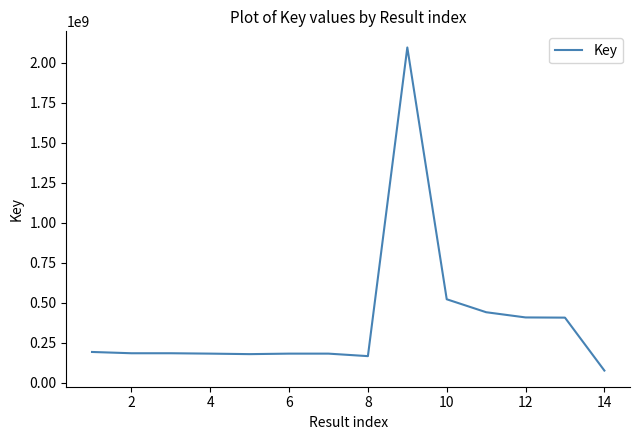

What is the greatest value displayed?

2094042040